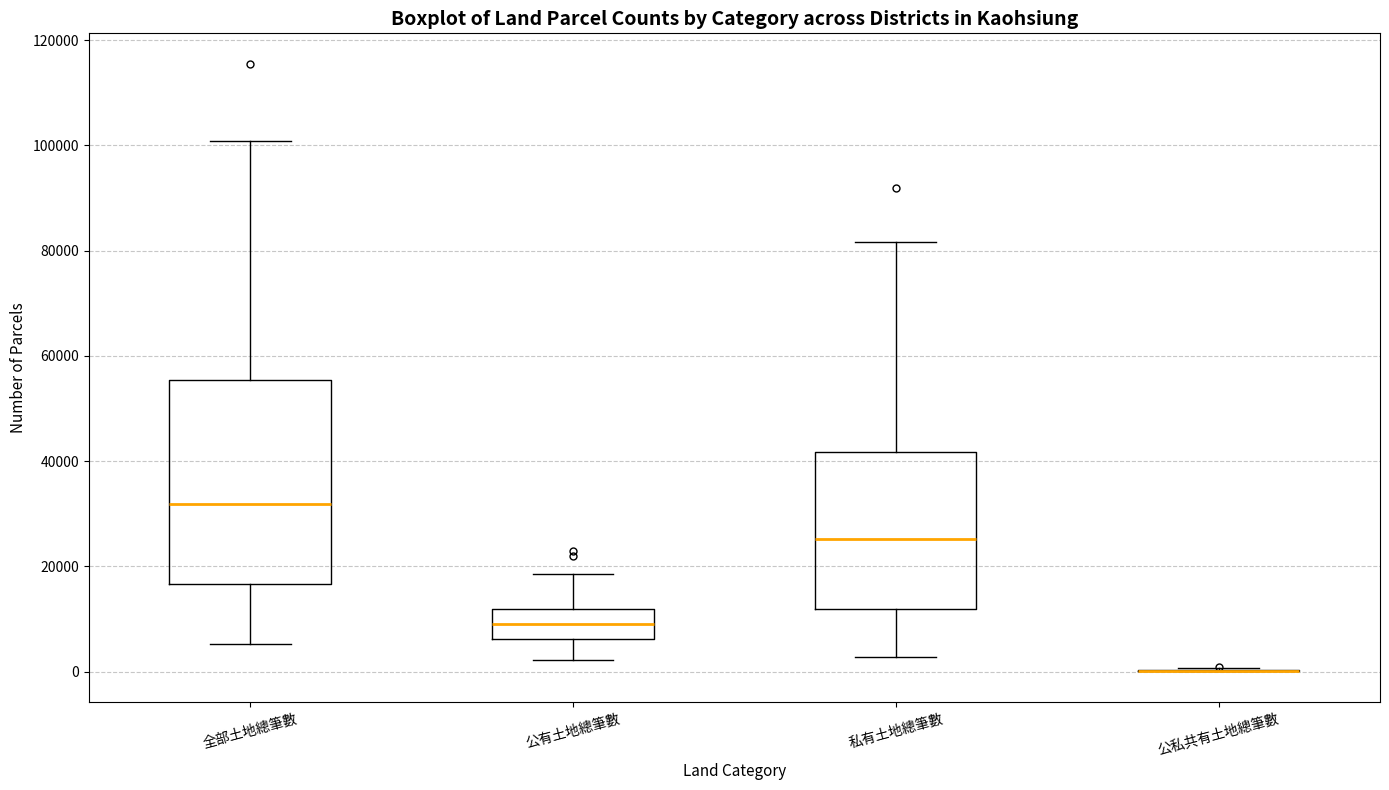

Where does the median line of the box for 公有土地總筆數 sit on the y-axis? The values are not printed on the chart, so give them approximately, as read against the axis.

10000